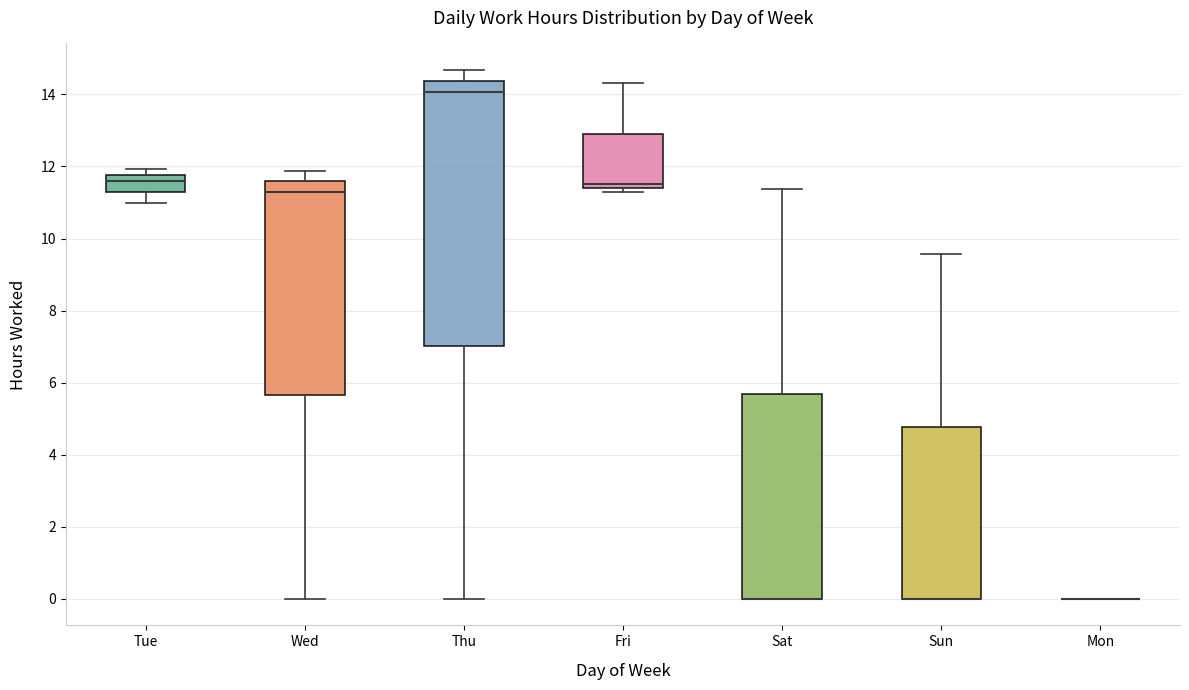

Where does the upper whisker of the box for Sat end on the y-axis? The values are not printed on the chart, so give them approximately, as read against the axis.

11.4